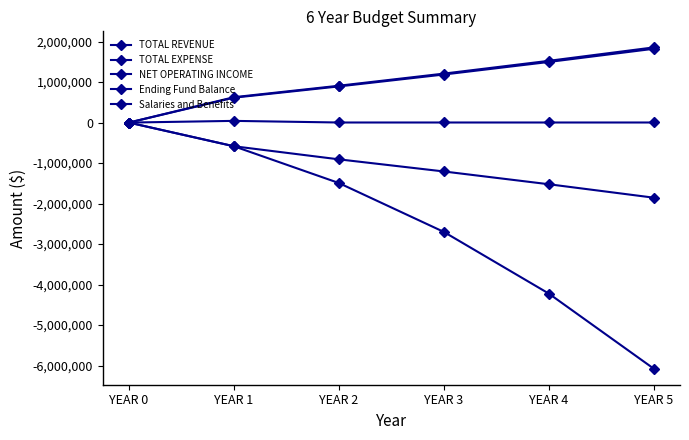

Count the number of categories in the chart.

6